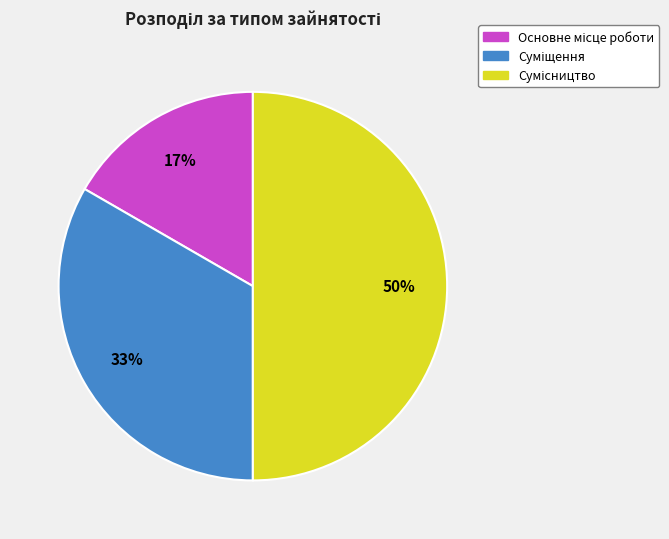

To the nearest percent, what is the average slice percentage?

33%